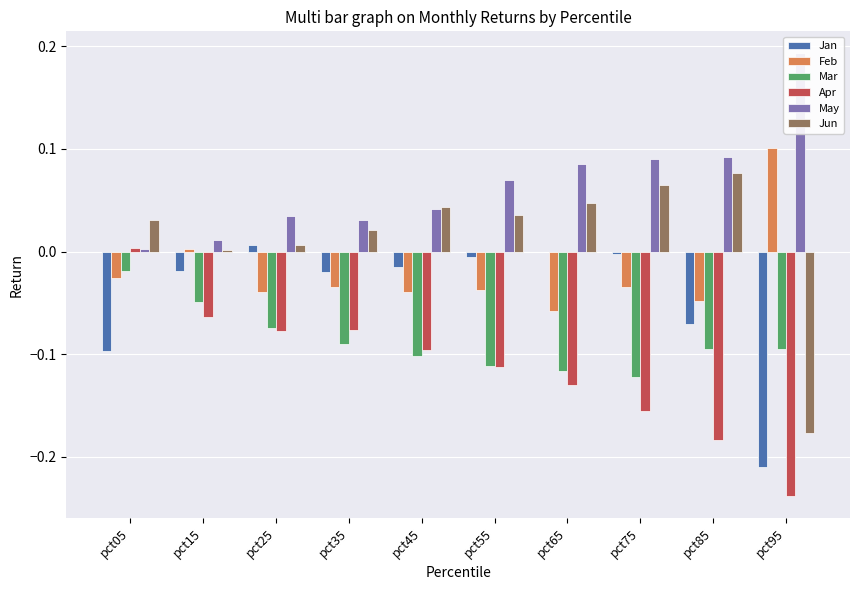

The May series shows 0.1 at pct55. True or false?

True